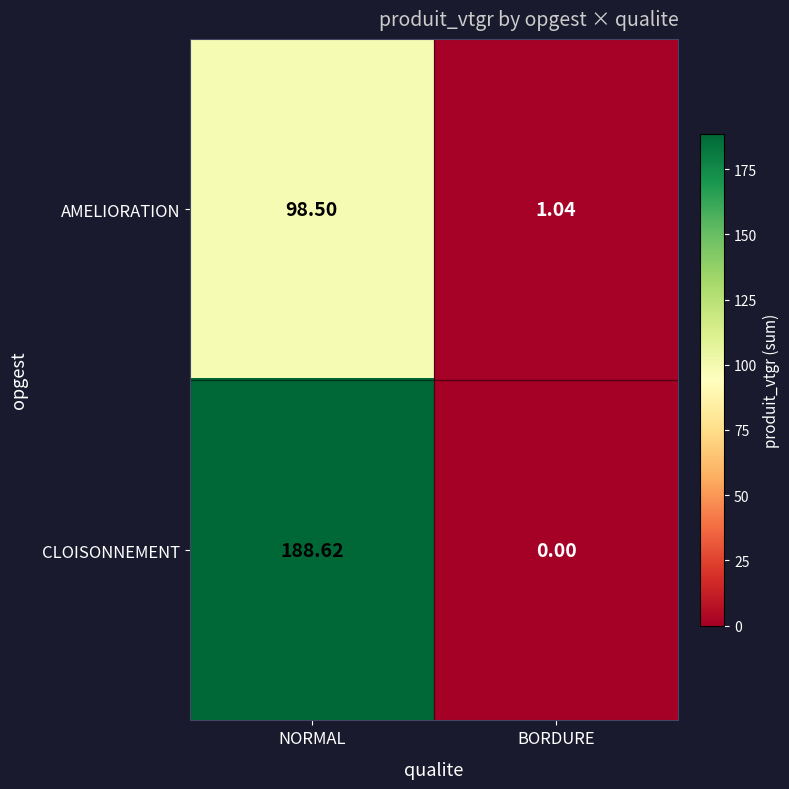

Which category has the highest value across all series?

NORMAL